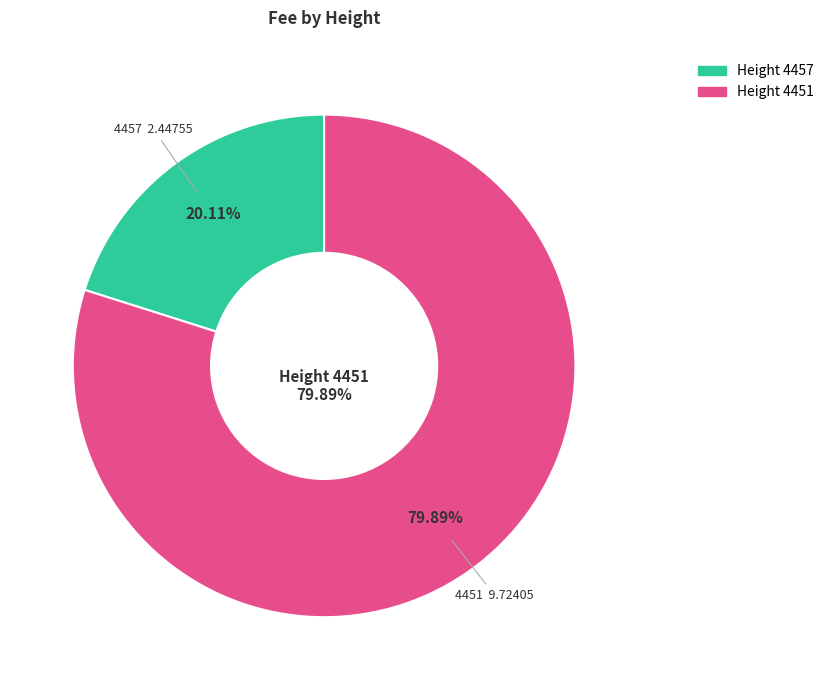

Rank the categories by value from lowest to highest.

4457, 4451